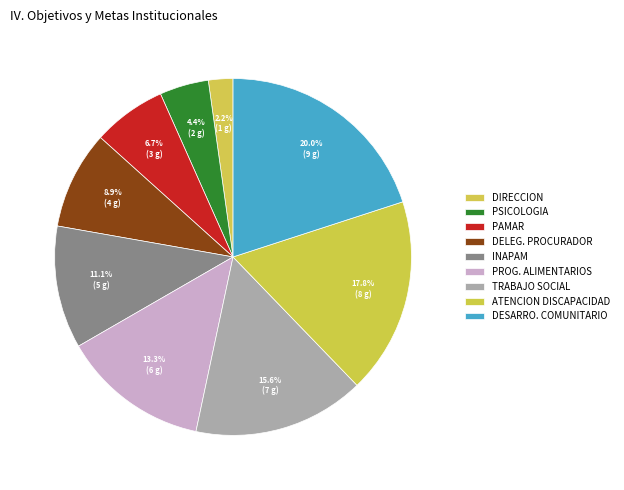

How many segments does this pie chart have?

9